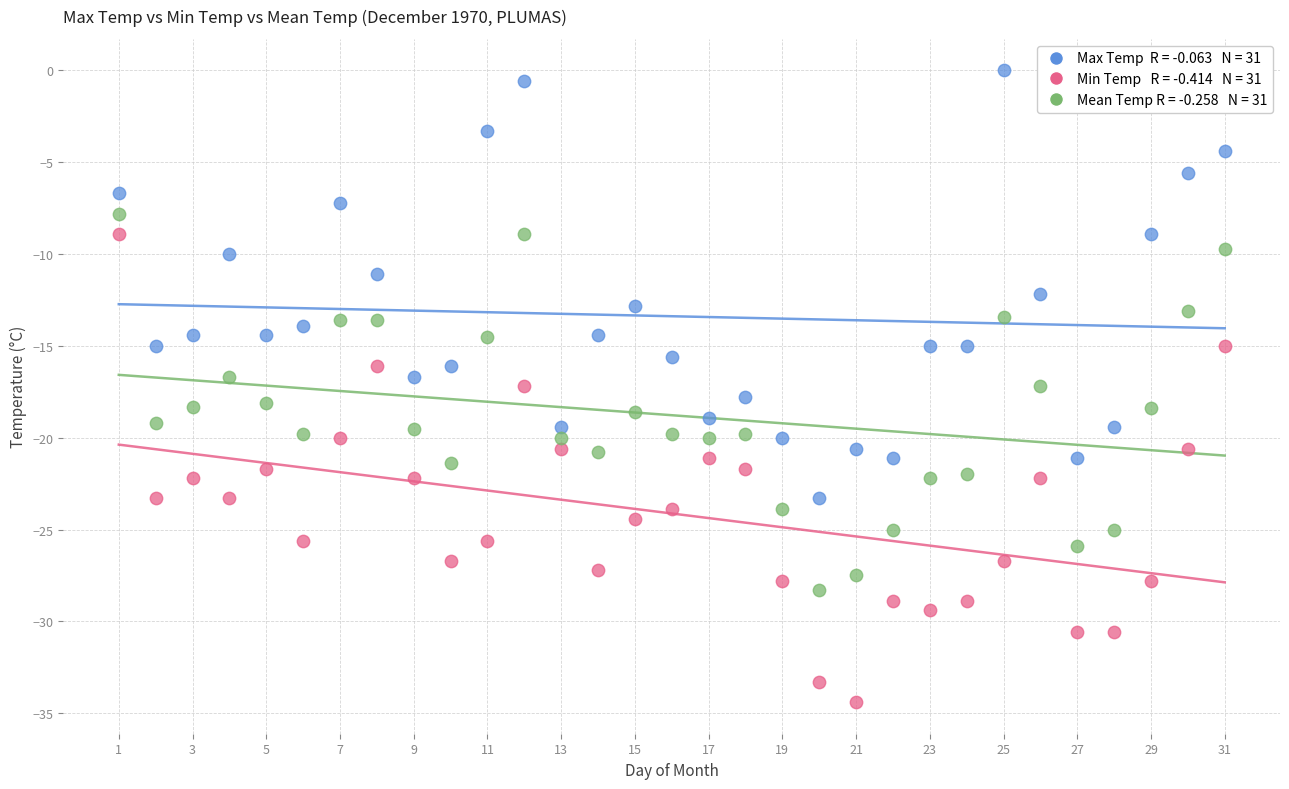

Across all data points, what is the range of X values (max minus min)?

30.0